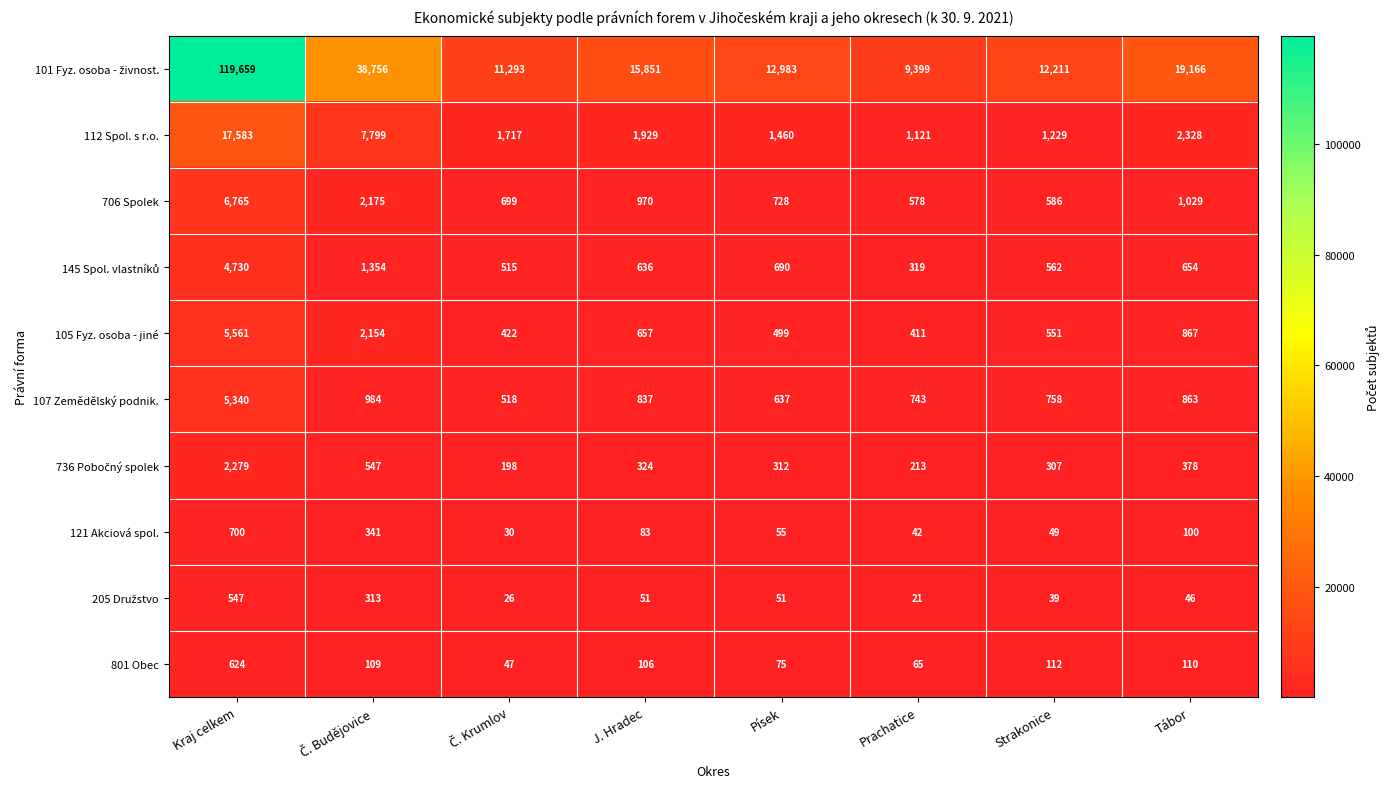

At which category is the sum across all series the highest?

Kraj celkem